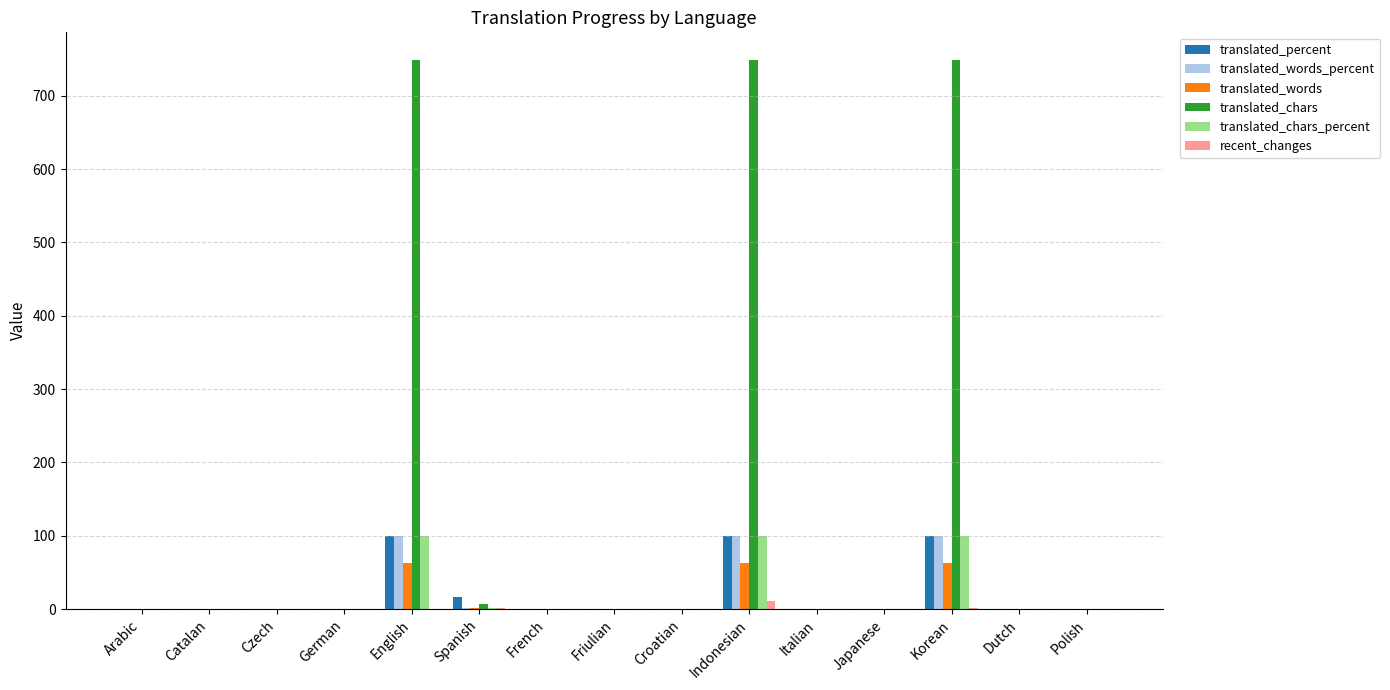

What is the greatest value displayed?

749.0